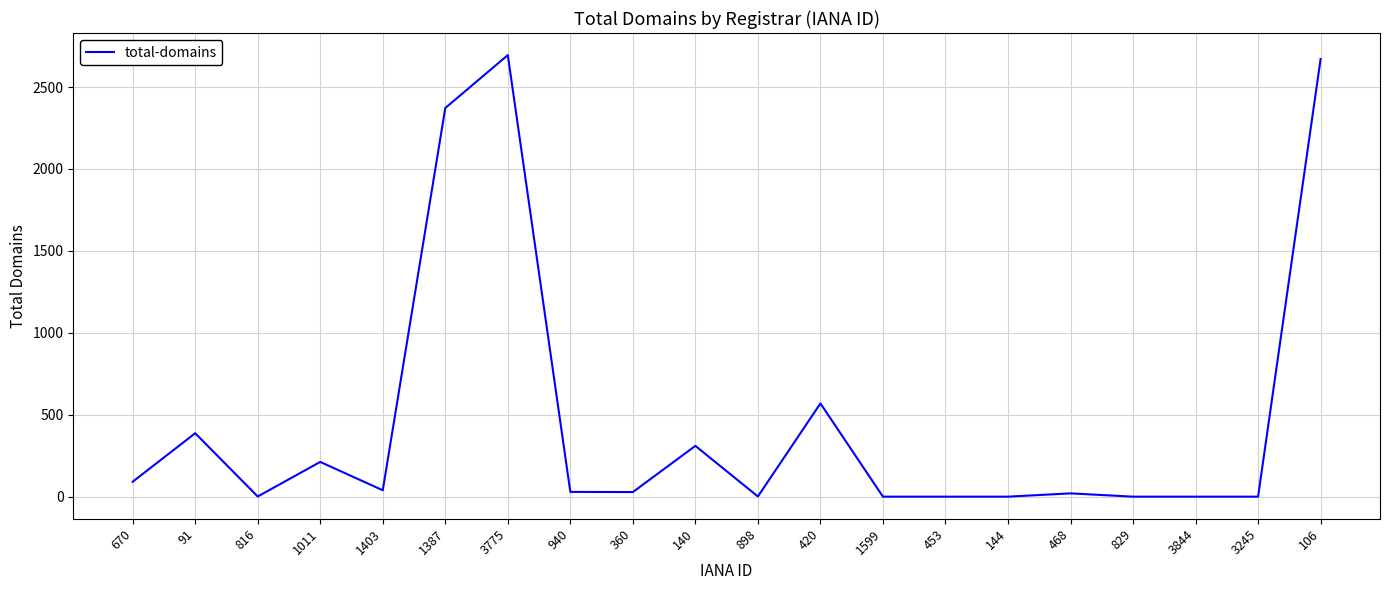

At which label is the value closest to 1347?

420